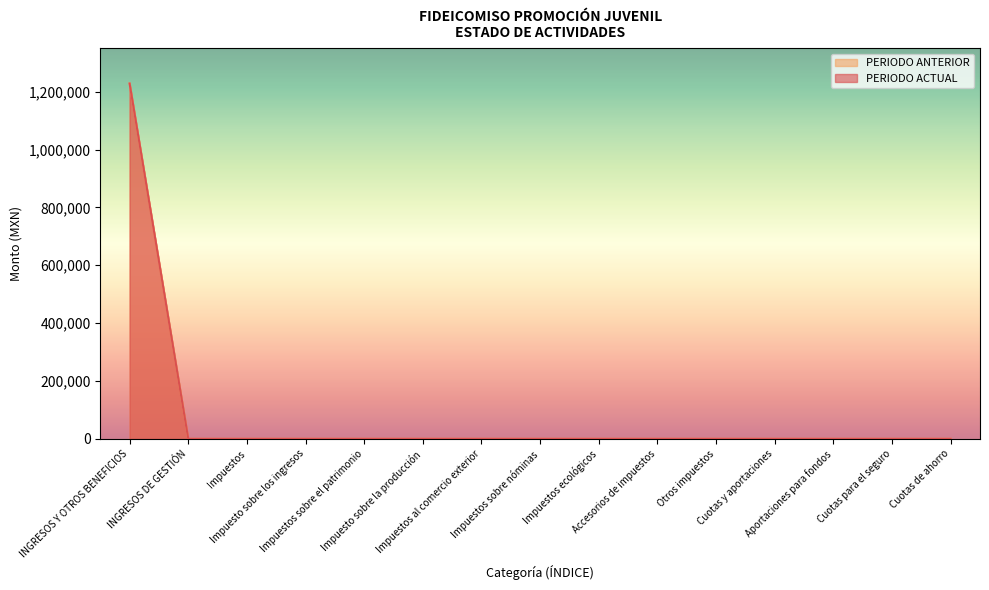

List the labels in order of PERIODO ANTERIOR value, largest first.

INGRESOS Y OTROS BENEFICIOS, INGRESOS DE GESTIÓN, Impuestos, Impuesto sobre los ingresos, Impuestos sobre el patrimonio, Impuesto sobre la producción, Impuestos al comercio exterior, Impuestos sobre nóminas, Impuestos ecológicos, Accesorios de impuestos, Otros impuestos, Cuotas y aportaciones, Aportaciones para fondos, Cuotas para el seguro, Cuotas de ahorro